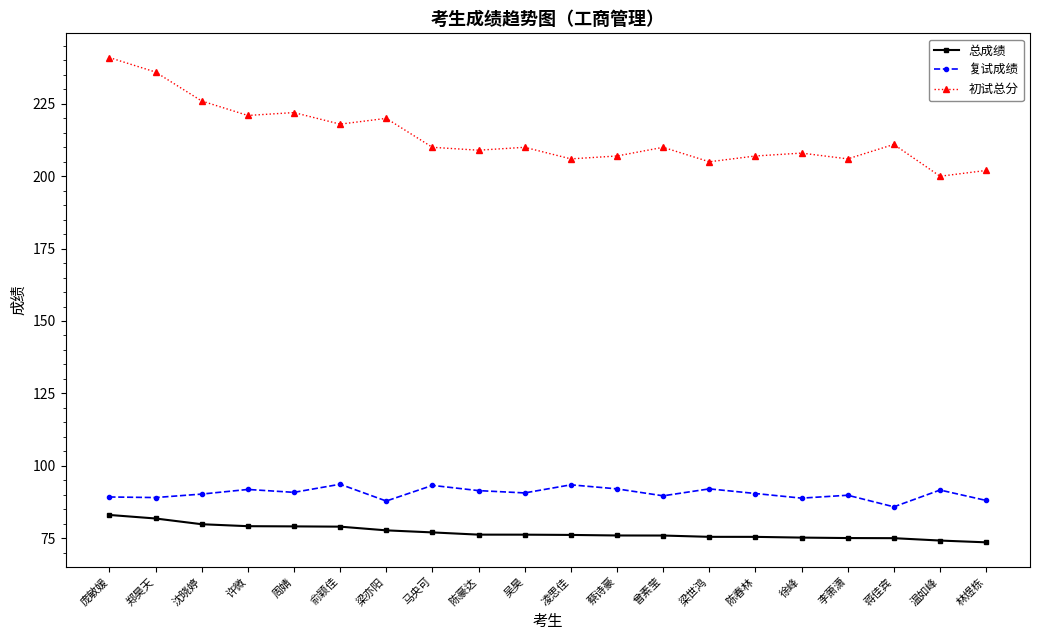

What is the value of the 总成绩 point at the 19th from the left?

74.2